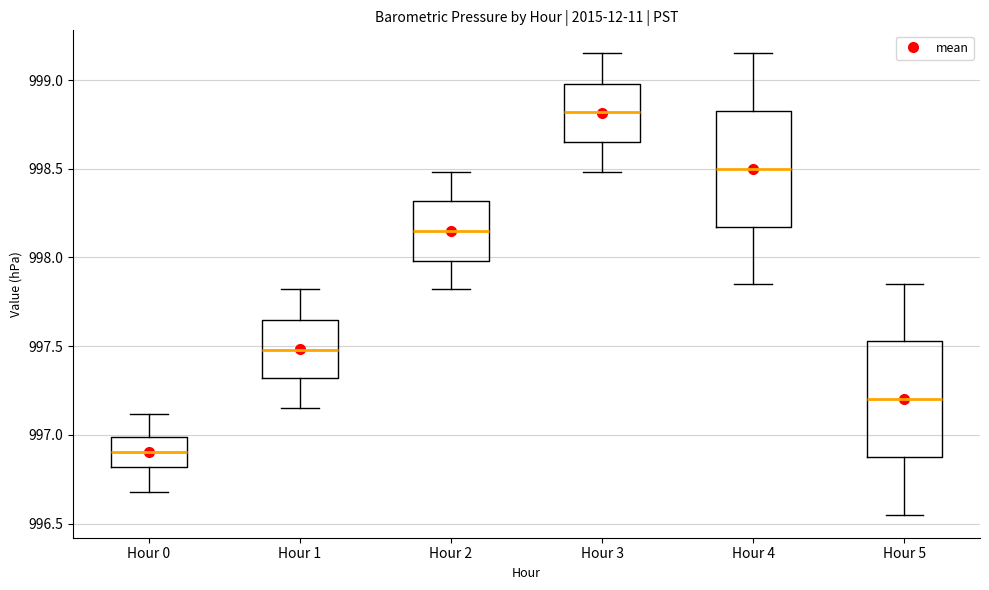

Which box has the highest median line?

Hour 3